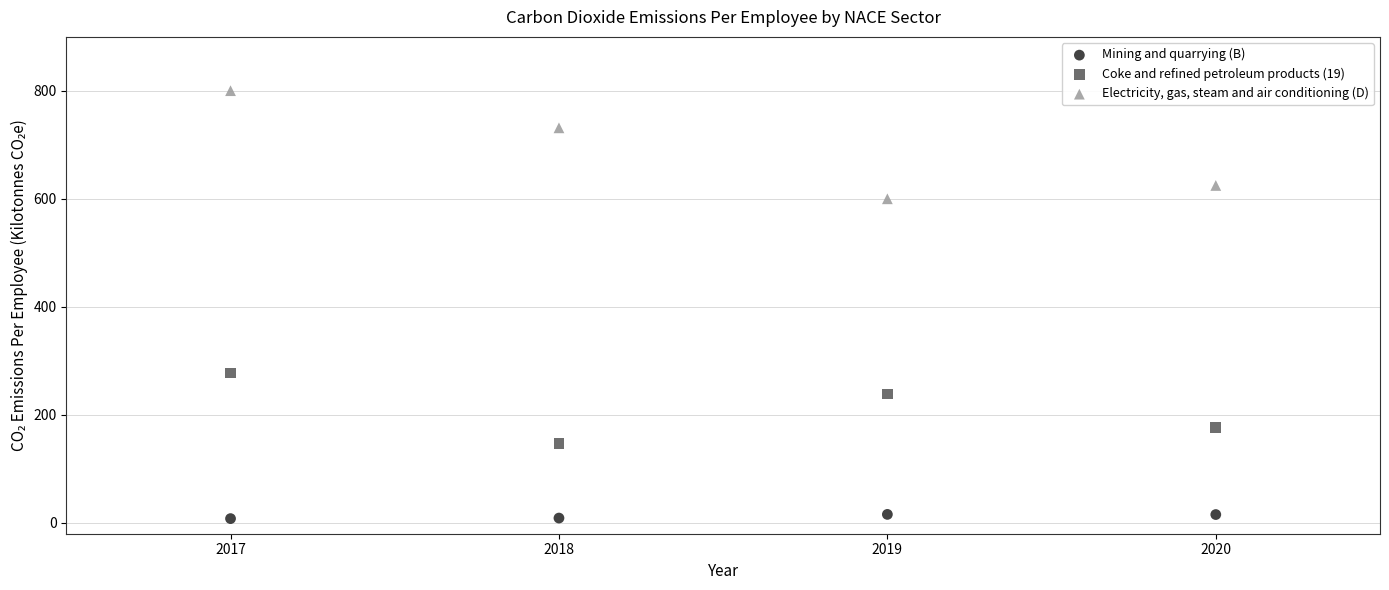

In the Electricity, gas, steam and air conditioning (D) series, what Y value is closest to 700?

731.6